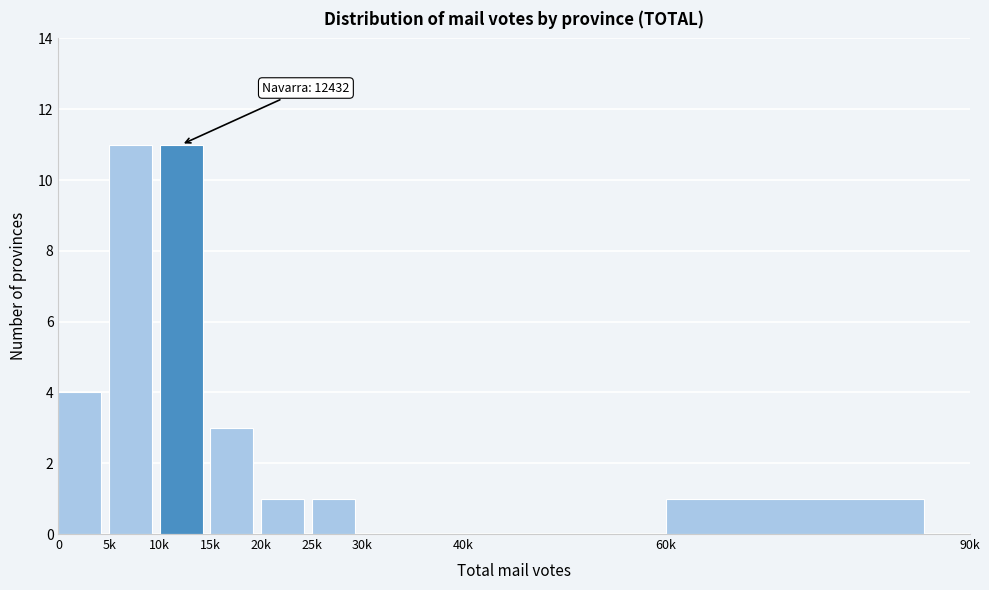

Reading left to right, transcribe all the data shown in this chart.

0=4	5k=11	10k=11	15k=3	20k=1	25k=1	30k=0	40k=0	60k=1